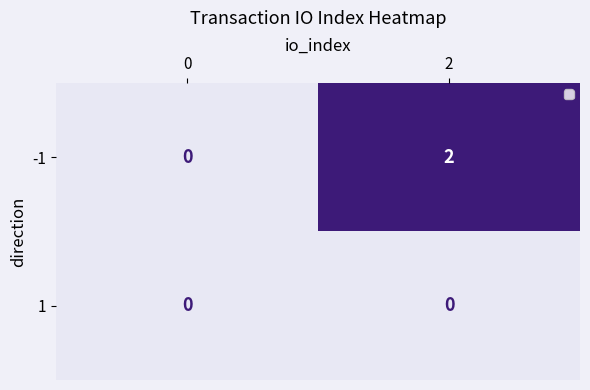

Rank the series by their maximum value, from lowest to highest.

1, -1